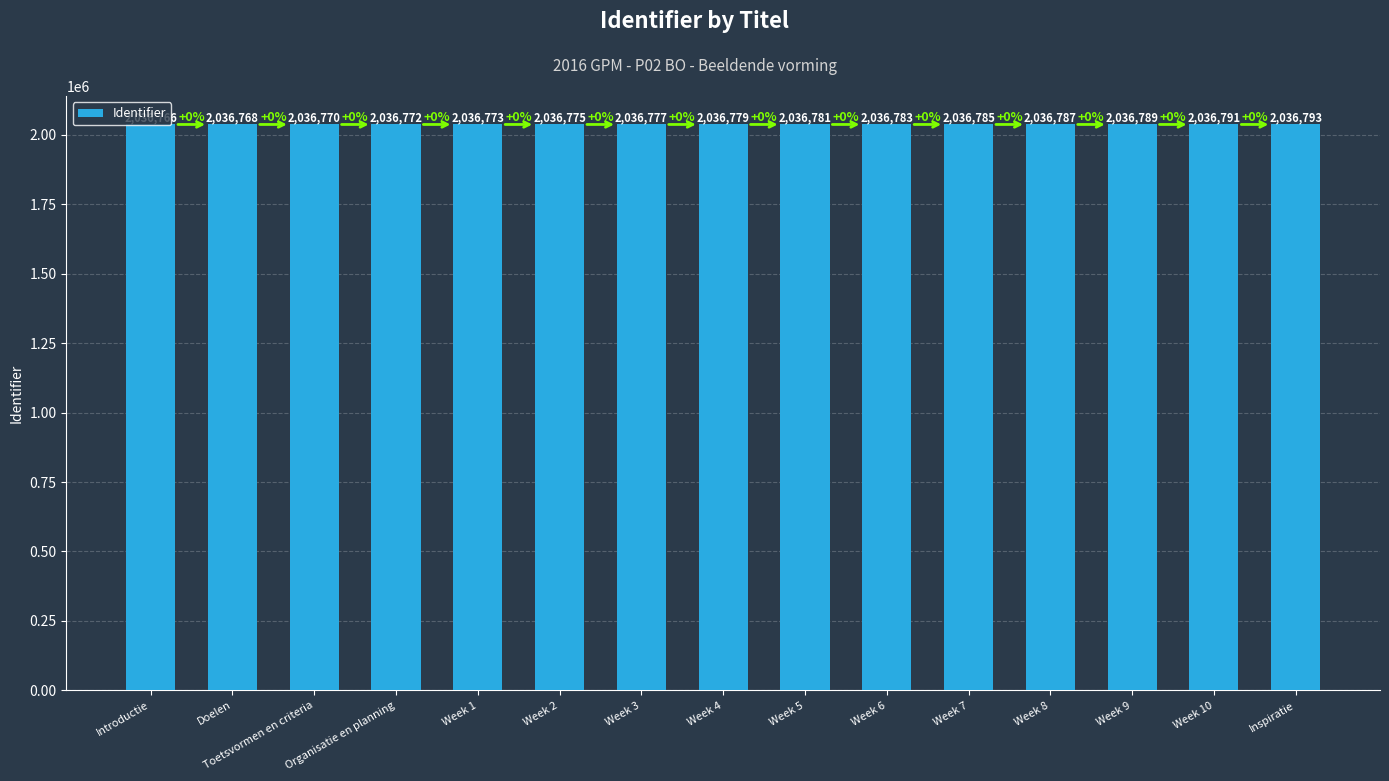

What is the change in value from Toetsvormen en criteria to Inspiratie?

+23